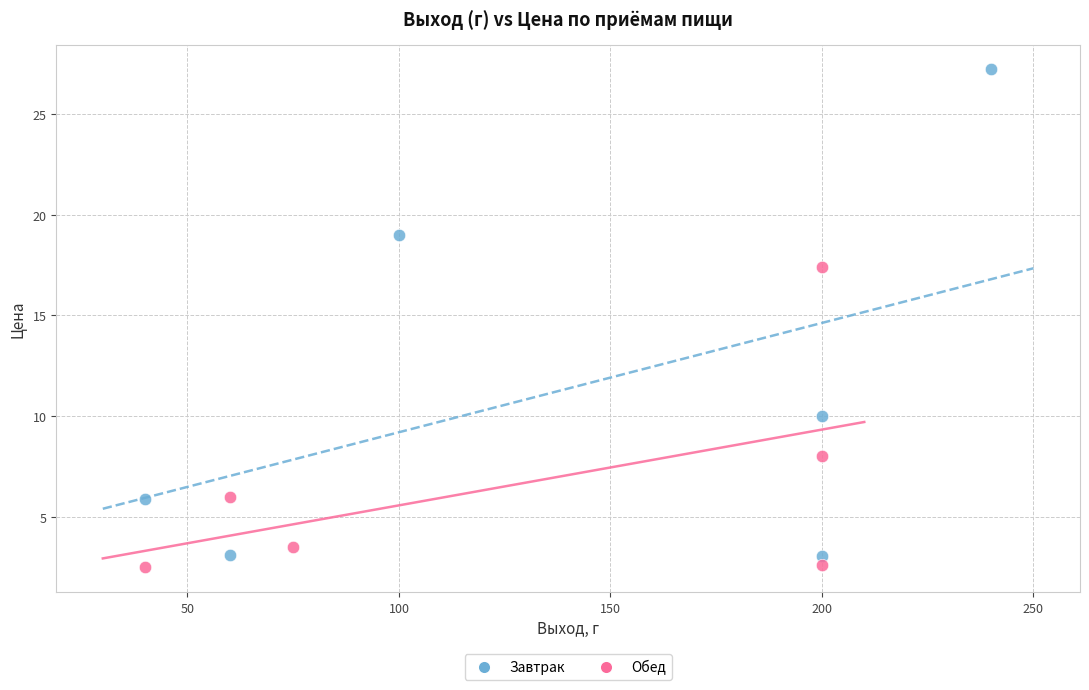

Which series reaches the minimum Y coordinate?

Обед